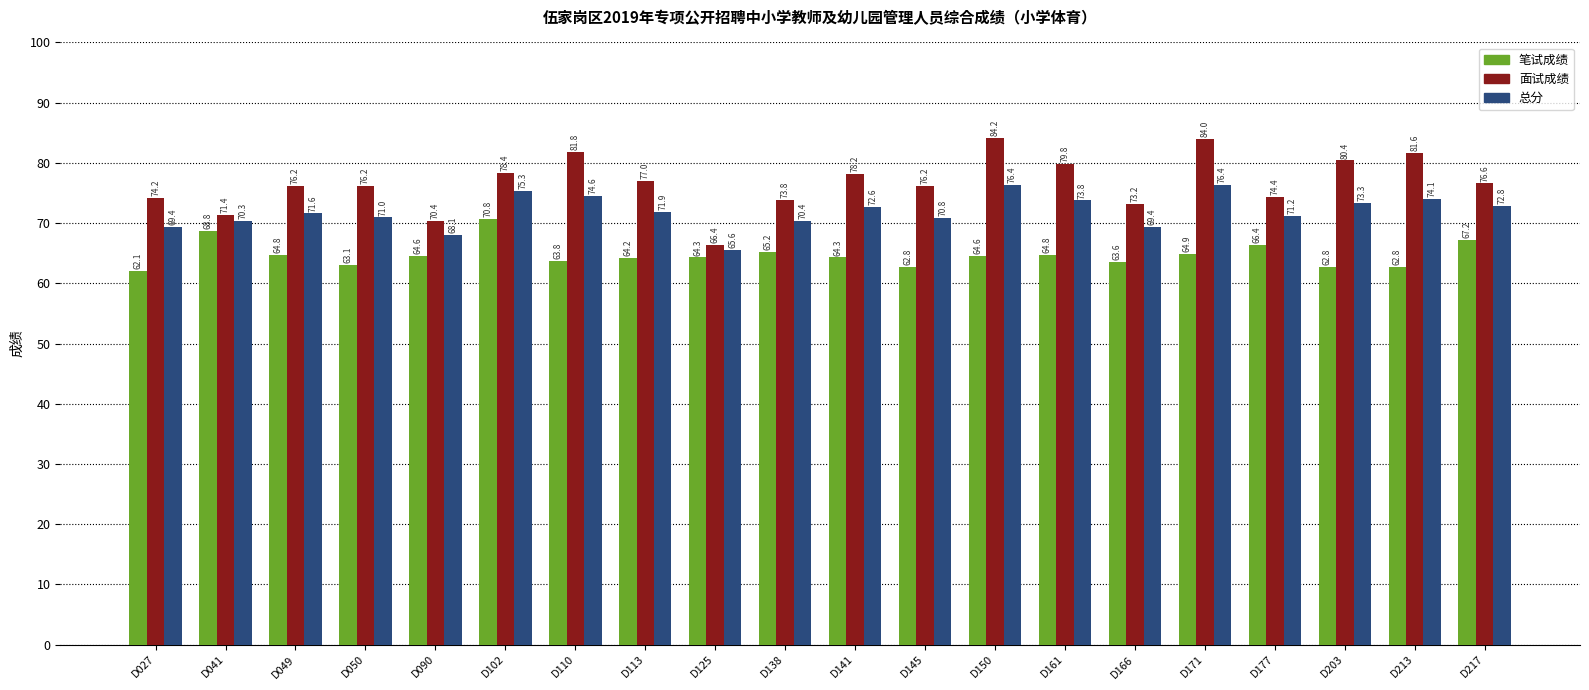

Which series has the widest spread of values?

面试成绩